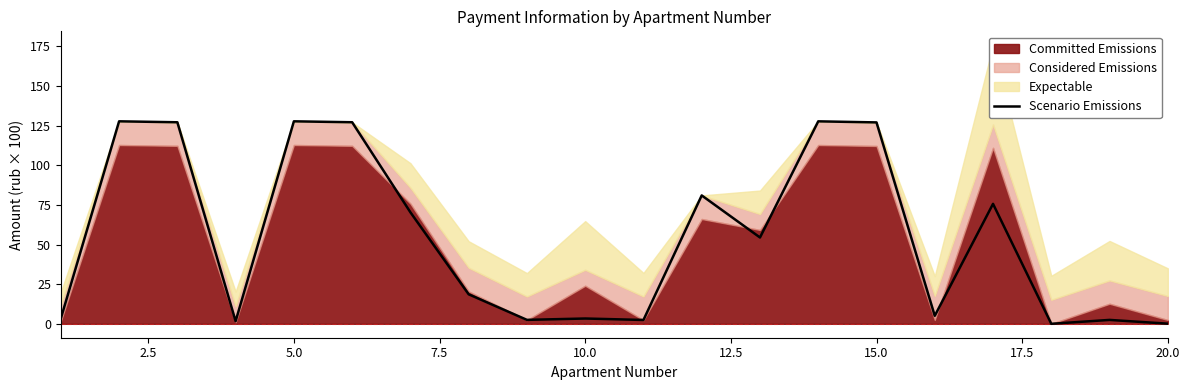

True or false: the data has more than 1 interior local peaks.

True